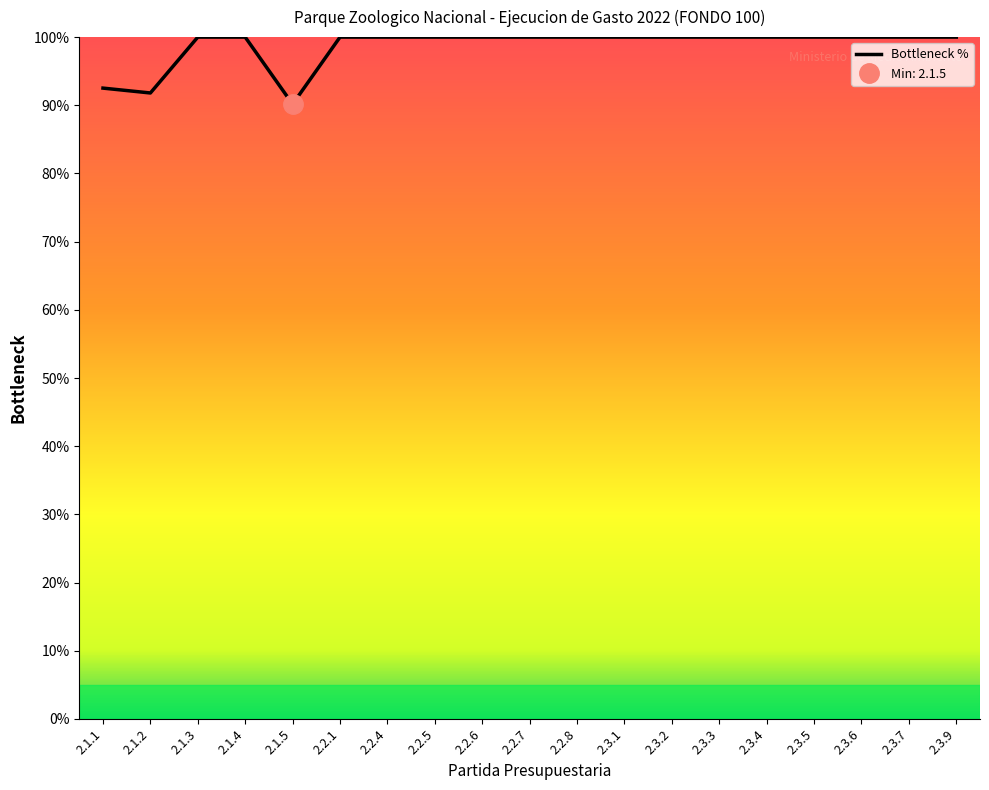

Read the value at 2.1.4.

100.0